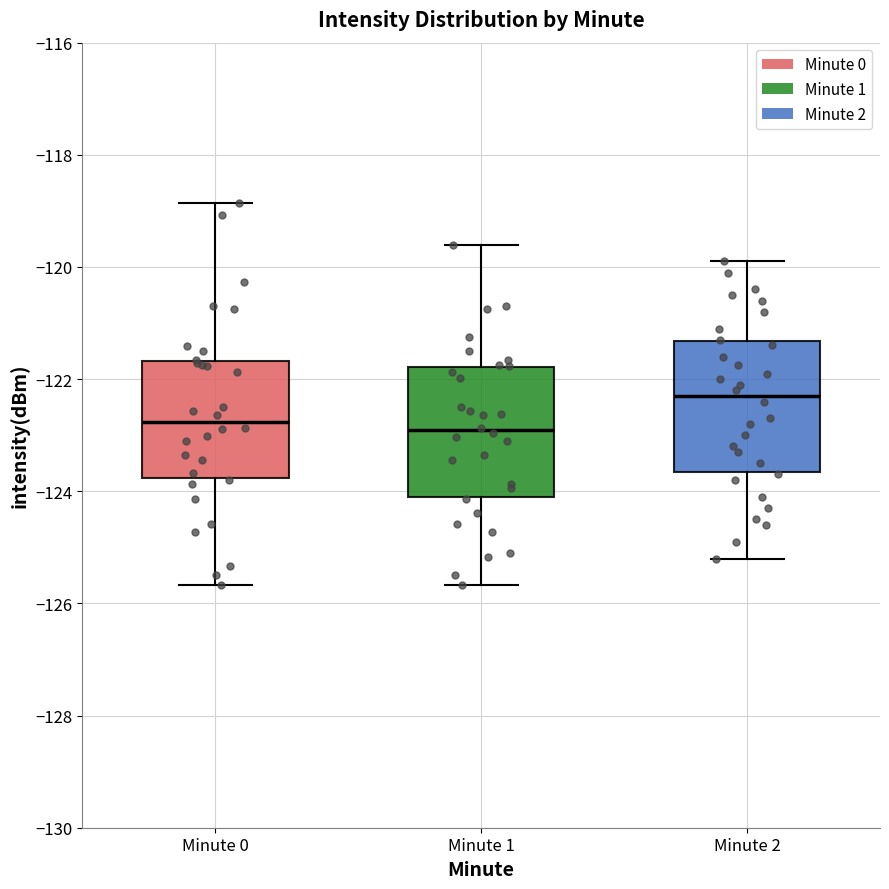

Where is the lower edge of the box for Minute 2 on the y-axis? The values are not printed on the chart, so give them approximately, as read against the axis.

-123.6